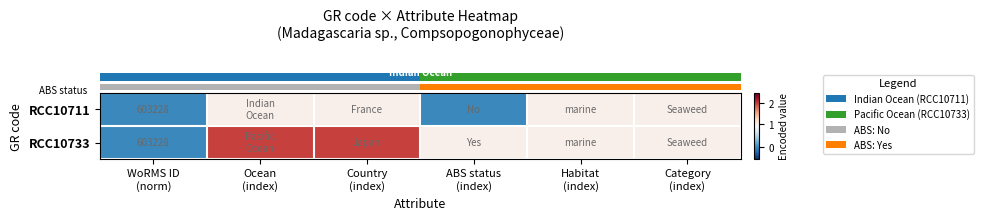

Which series has the widest spread of values?

row_1